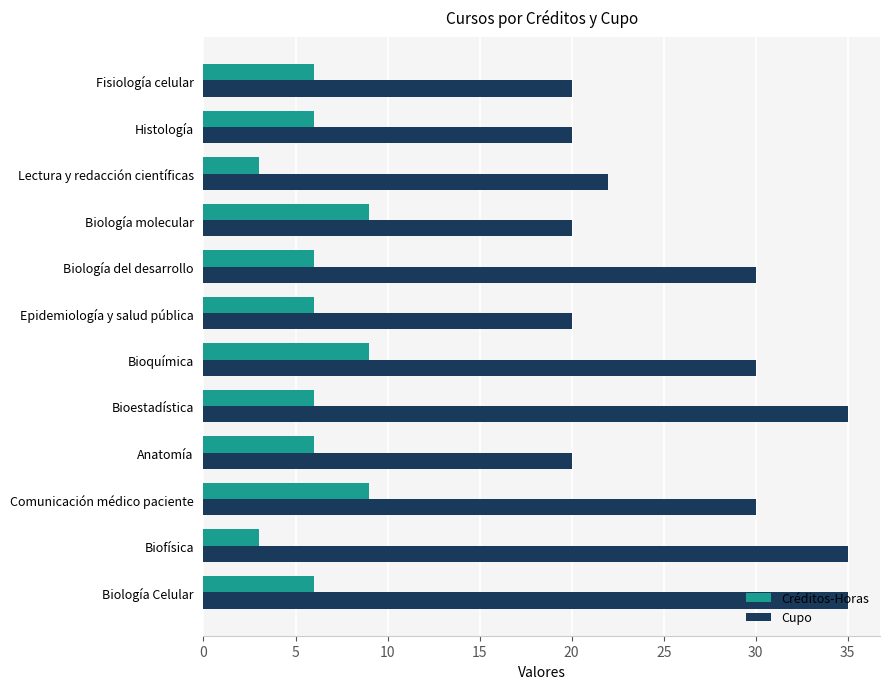

Read the Créditos-Horas value at Biofísica.

3